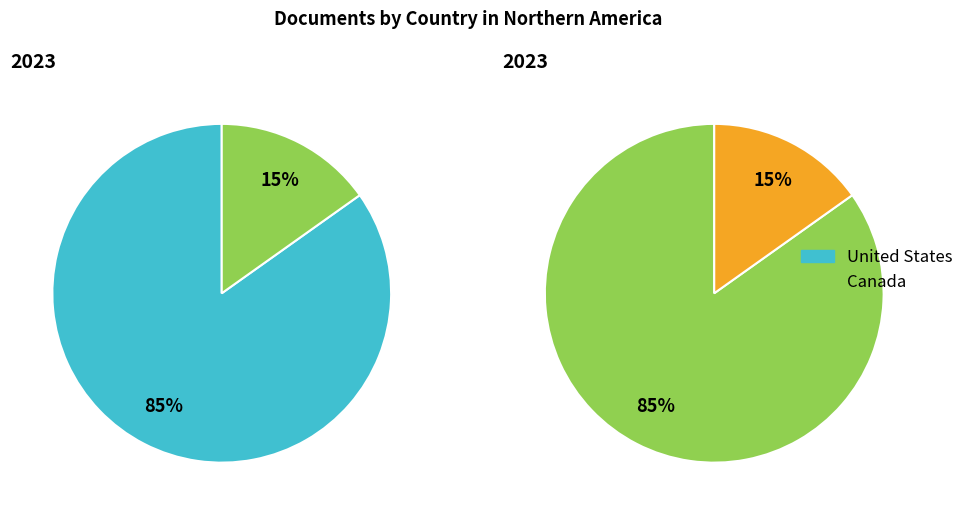

What portion of the pie excludes Canada?

84.8%